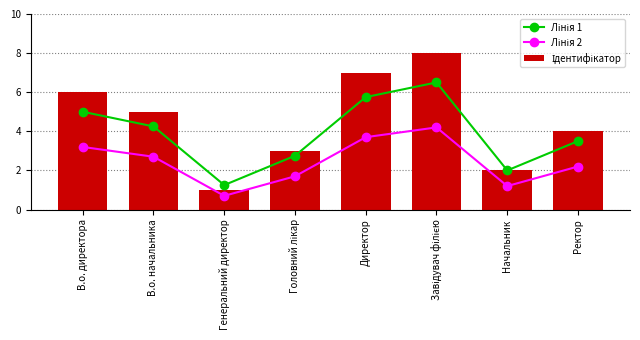

Where is Лінія 2 nearest to the value 2?

Ректор